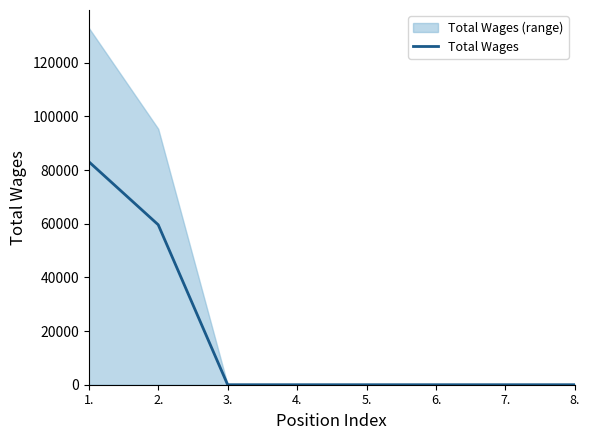

List the labels in order of value, smallest first.

3., 4., 5., 6., 7., 8., 2., 1.